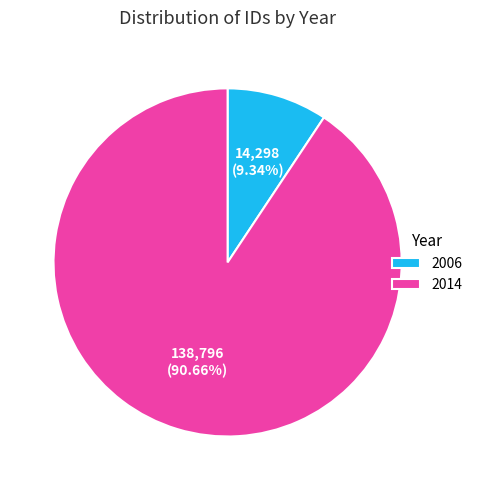

Rank the categories by value from highest to lowest.

2014, 2006